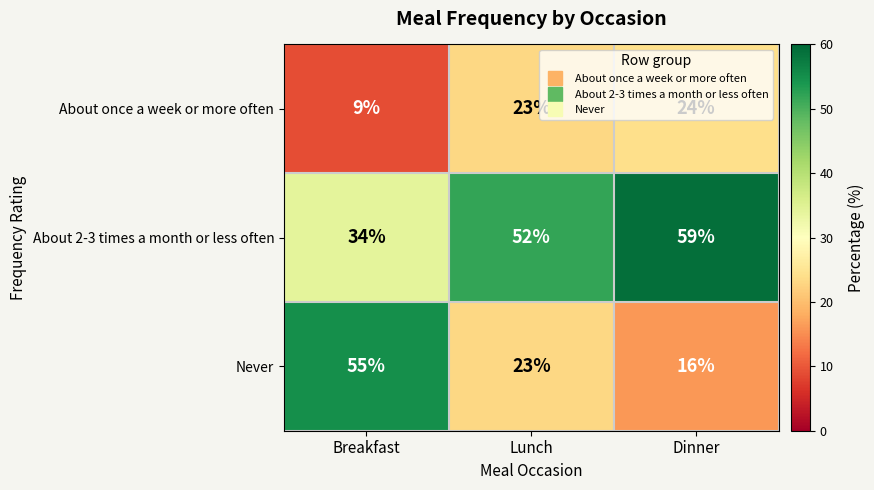

True or false: About once a week or more often has a value of 14 at Breakfast.

False